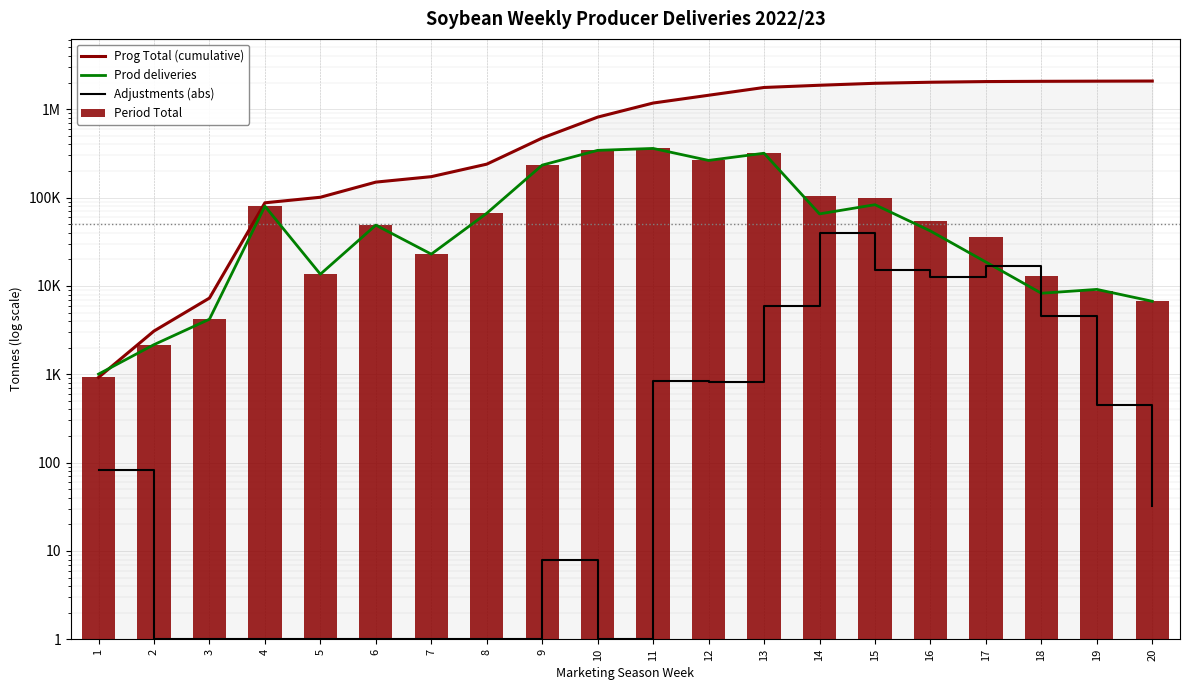

Which series has the largest range (max minus min)?

Prog Total (cumulative)